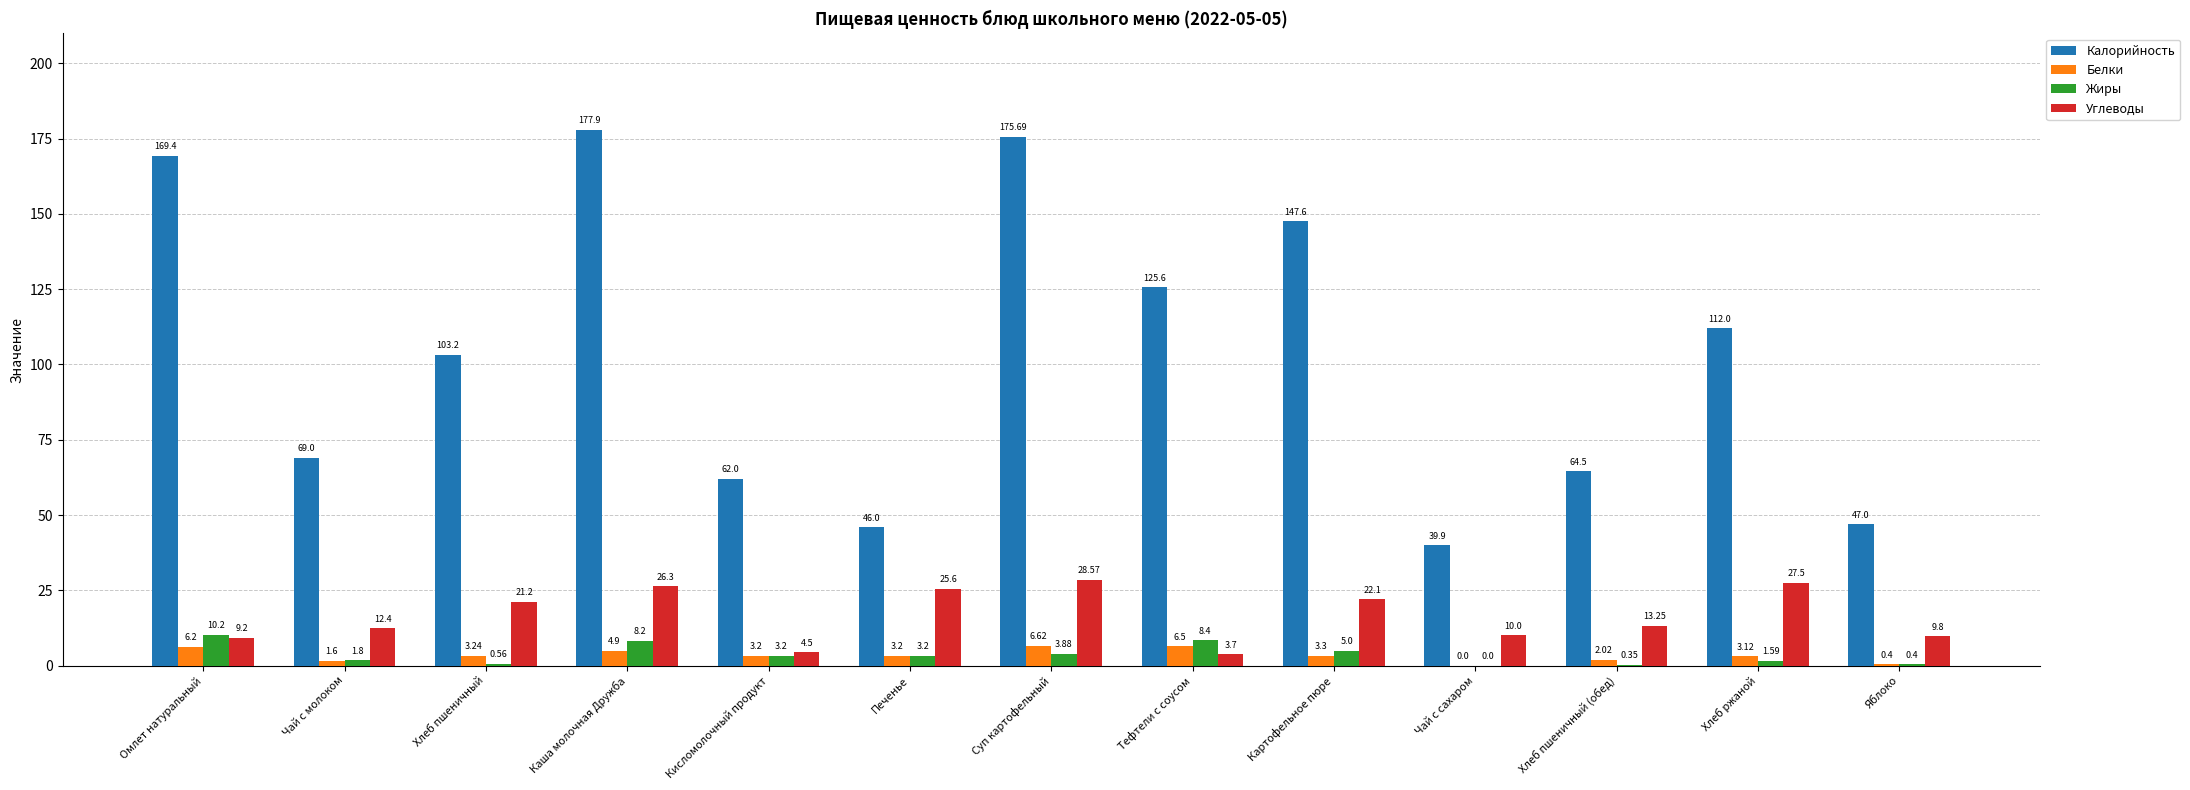

At which category is the sum across all series the highest?

Каша молочная Дружба